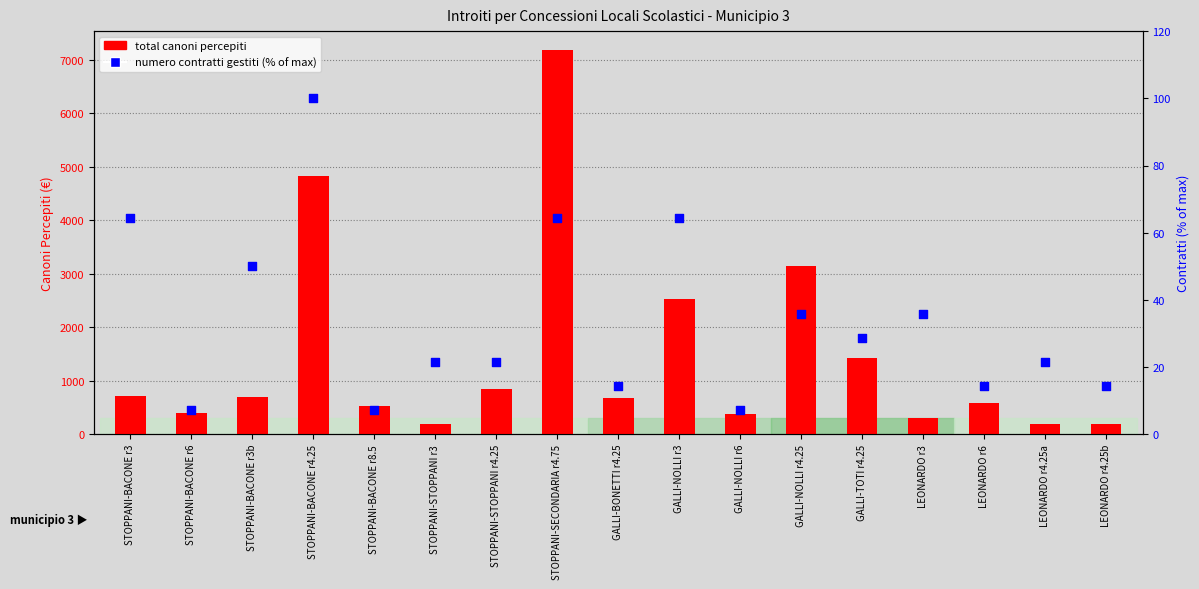

Which series contains the lowest Y value?

numero contratti (% of max)